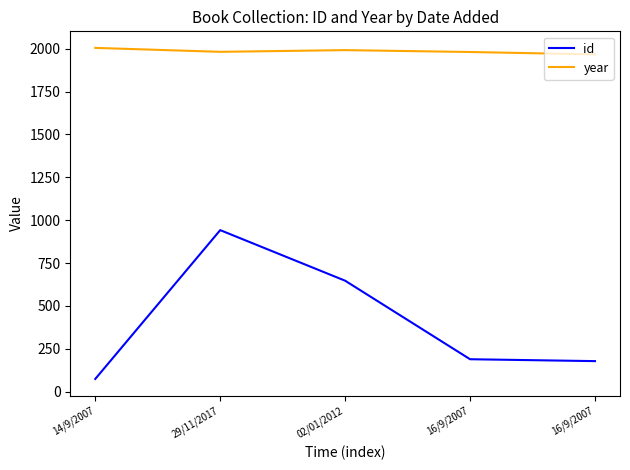

What are all the series names shown in the legend?

id, year